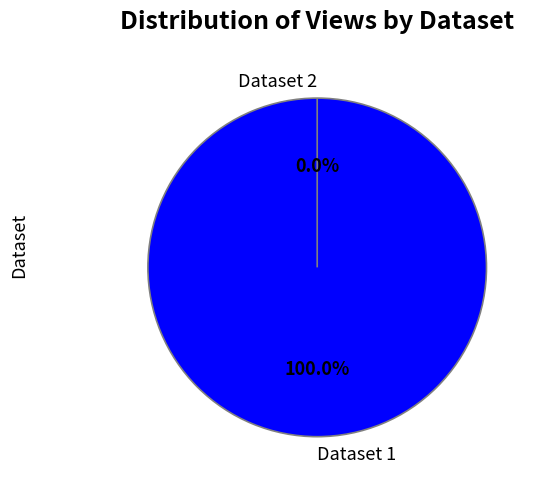

How many segments does this pie chart have?

2